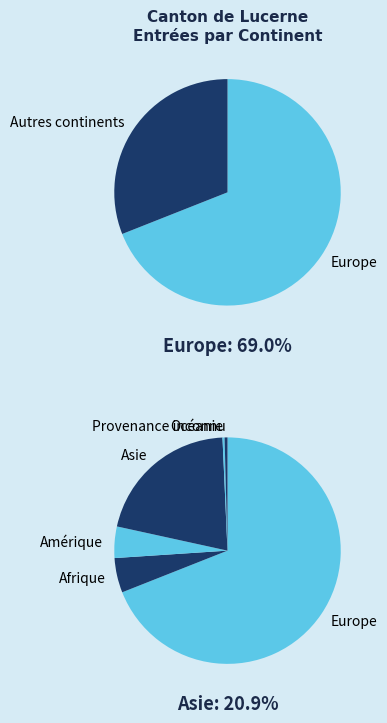

To the nearest percent, what is the combined percentage of Amérique and Asie?

25%